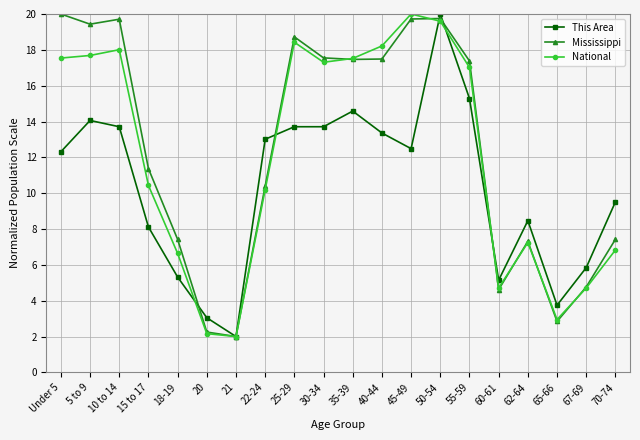

Is it true that Mississippi equals 12.0 at 62-64?

False